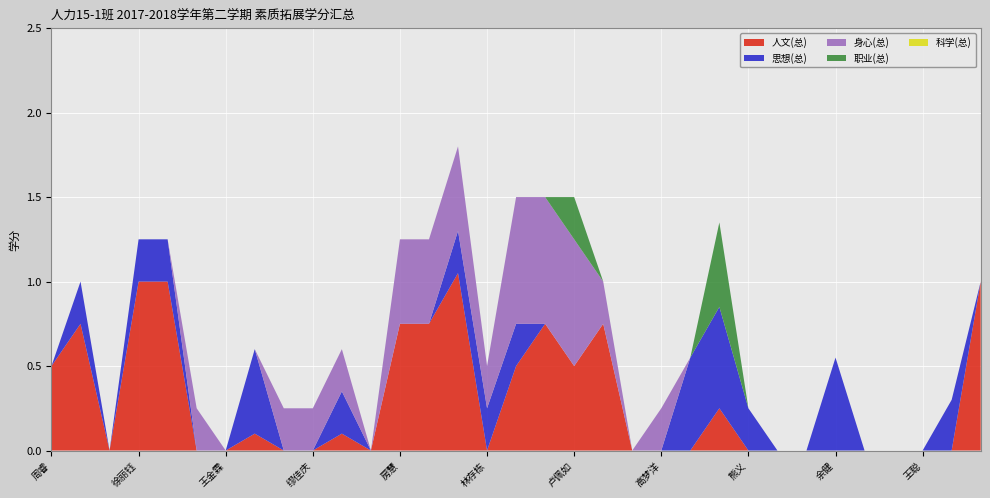

Reading left to right, what are all the values shown in this chart?

人文(总): 周睿=0.5	吴清雅=0.8	傅佳康=0.0	徐丽钰=1.0	沈章铭=1.0	李金玲=0.0	王金霖=0.0	葛成杰=0.1	夏忠杰=0.0	缪佳庆=0.0	邱照毅=0.1	杨程=0.0	房慧=0.8	郑欣桐=0.8	金鑫耀=1.1	林存栋=0.0	徐梦倩=0.5	张程雯静=0.8	卢佩如=0.5	袁蕾=0.8	宣钰男=0.0	高梦洋=0.0	韩超一=0.0	许少香=0.2	熊义=0.0	王佳佳=0.0	陈相儒=0.0	余健=0.0	袁欣欣=0.0	邵正灵=0.0	王聪=0.0	吴迁林=0.0	林伽俐=1.0
思想(总): 周睿=0.0	吴清雅=0.2	傅佳康=0.0	徐丽钰=0.2	沈章铭=0.2	李金玲=0.0	王金霖=0.0	葛成杰=0.5	夏忠杰=0.0	缪佳庆=0.0	邱照毅=0.2	杨程=0.0	房慧=0.0	郑欣桐=0.0	金鑫耀=0.2	林存栋=0.2	徐梦倩=0.2	张程雯静=0.0	卢佩如=0.0	袁蕾=0.0	宣钰男=0.0	高梦洋=0.0	韩超一=0.6	许少香=0.6	熊义=0.2	王佳佳=0.0	陈相儒=0.0	余健=0.6	袁欣欣=0.0	邵正灵=0.0	王聪=0.0	吴迁林=0.3	林伽俐=0.0
身心(总): 周睿=0.0	吴清雅=0.0	傅佳康=0.0	徐丽钰=0.0	沈章铭=0.0	李金玲=0.2	王金霖=0.0	葛成杰=0.0	夏忠杰=0.2	缪佳庆=0.2	邱照毅=0.2	杨程=0.0	房慧=0.5	郑欣桐=0.5	金鑫耀=0.5	林存栋=0.2	徐梦倩=0.8	张程雯静=0.8	卢佩如=0.8	袁蕾=0.2	宣钰男=0.0	高梦洋=0.2	韩超一=0.0	许少香=0.0	熊义=0.0	王佳佳=0.0	陈相儒=0.0	余健=0.0	袁欣欣=0.0	邵正灵=0.0	王聪=0.0	吴迁林=0.0	林伽俐=0.0
职业(总): 周睿=0.0	吴清雅=0.0	傅佳康=0.0	徐丽钰=0.0	沈章铭=0.0	李金玲=0.0	王金霖=0.0	葛成杰=0.0	夏忠杰=0.0	缪佳庆=0.0	邱照毅=0.0	杨程=0.0	房慧=0.0	郑欣桐=0.0	金鑫耀=0.0	林存栋=0.0	徐梦倩=0.0	张程雯静=0.0	卢佩如=0.2	袁蕾=0.0	宣钰男=0.0	高梦洋=0.0	韩超一=0.0	许少香=0.5	熊义=0.0	王佳佳=0.0	陈相儒=0.0	余健=0.0	袁欣欣=0.0	邵正灵=0.0	王聪=0.0	吴迁林=0.0	林伽俐=0.0
科学(总): 周睿=0.0	吴清雅=0.0	傅佳康=0.0	徐丽钰=0.0	沈章铭=0.0	李金玲=0.0	王金霖=0.0	葛成杰=0.0	夏忠杰=0.0	缪佳庆=0.0	邱照毅=0.0	杨程=0.0	房慧=0.0	郑欣桐=0.0	金鑫耀=0.0	林存栋=0.0	徐梦倩=0.0	张程雯静=0.0	卢佩如=0.0	袁蕾=0.0	宣钰男=0.0	高梦洋=0.0	韩超一=0.0	许少香=0.0	熊义=0.0	王佳佳=0.0	陈相儒=0.0	余健=0.0	袁欣欣=0.0	邵正灵=0.0	王聪=0.0	吴迁林=0.0	林伽俐=0.0